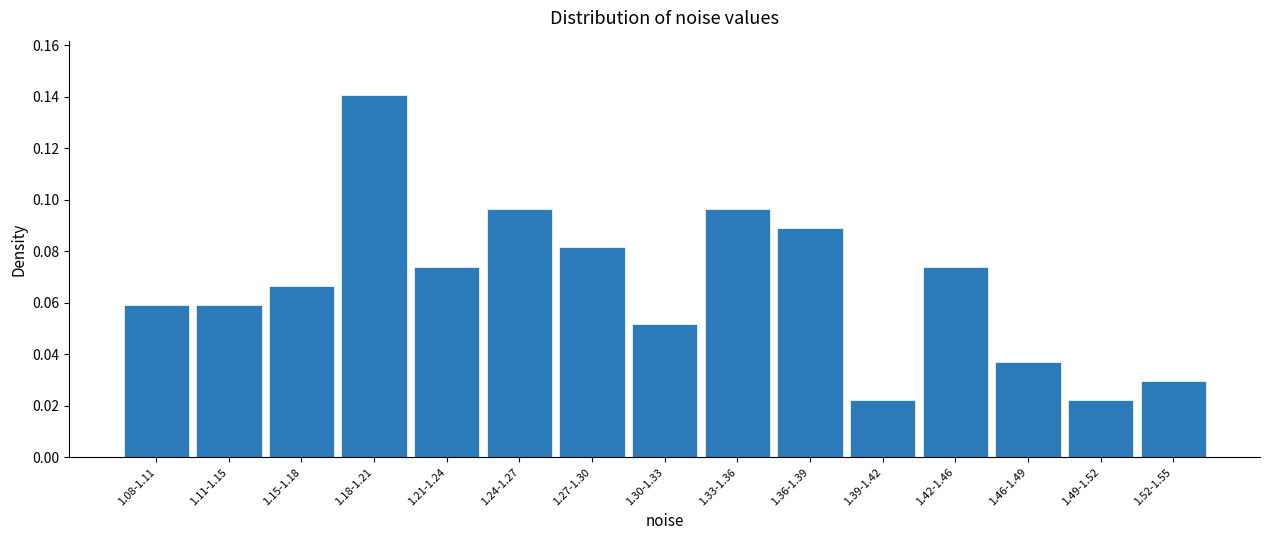

Count the values in the range 0 to 1.

15